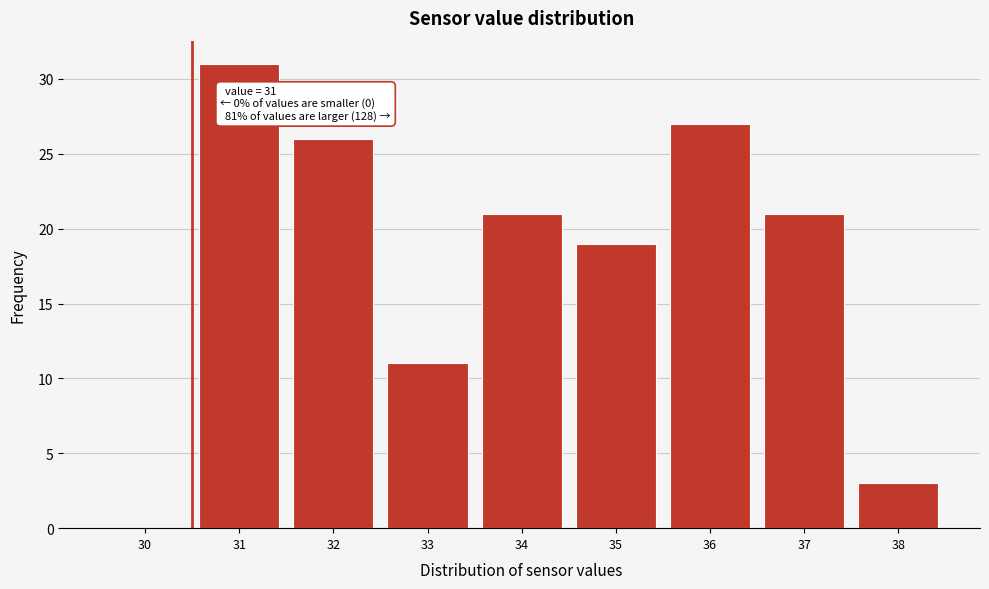

Reading left to right, what are all the values shown in this chart?

30=0	31=31	32=26	33=11	34=21	35=19	36=27	37=21	38=3